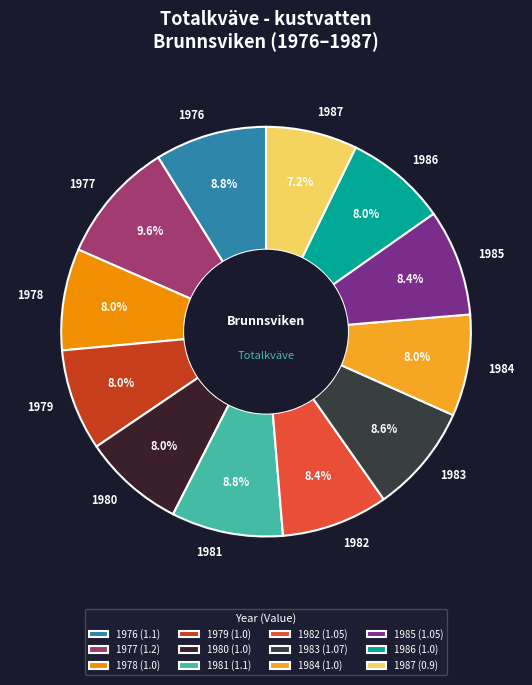

What percentage is the 1980 slice, to the nearest percent?

8%